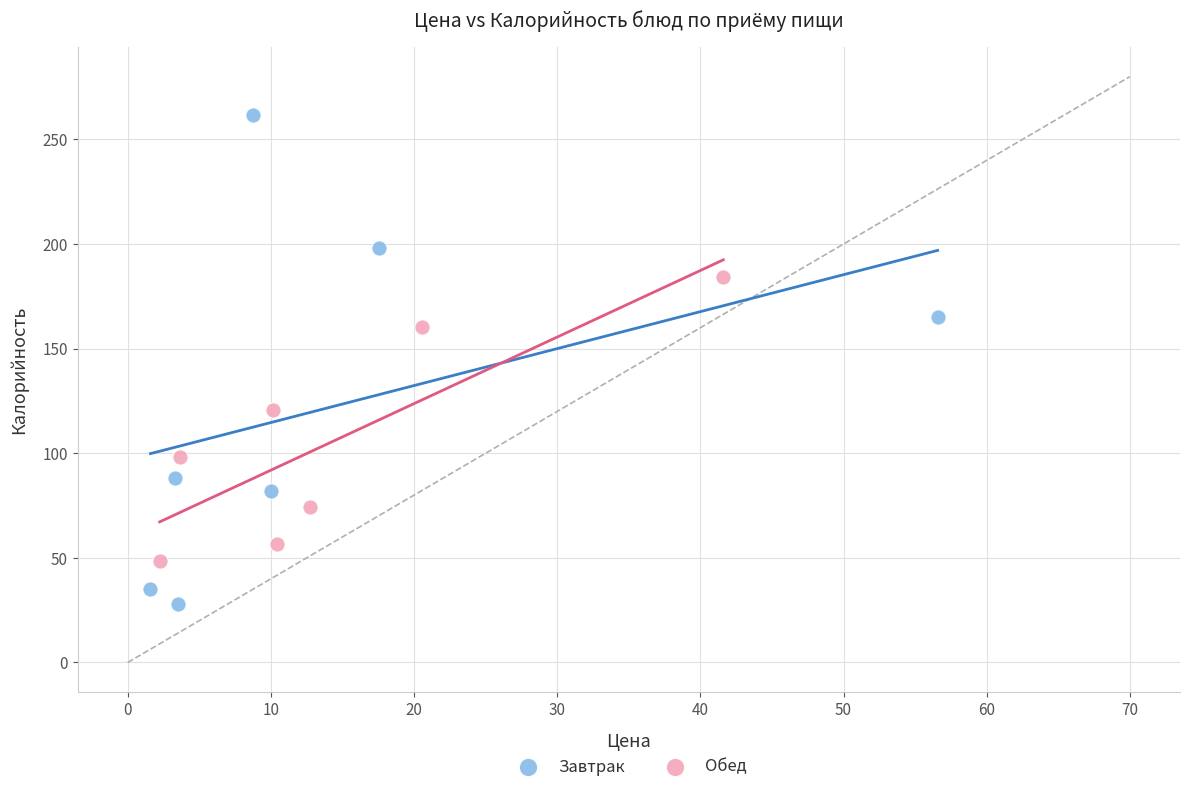

Which series reaches the minimum Y coordinate?

Завтрак